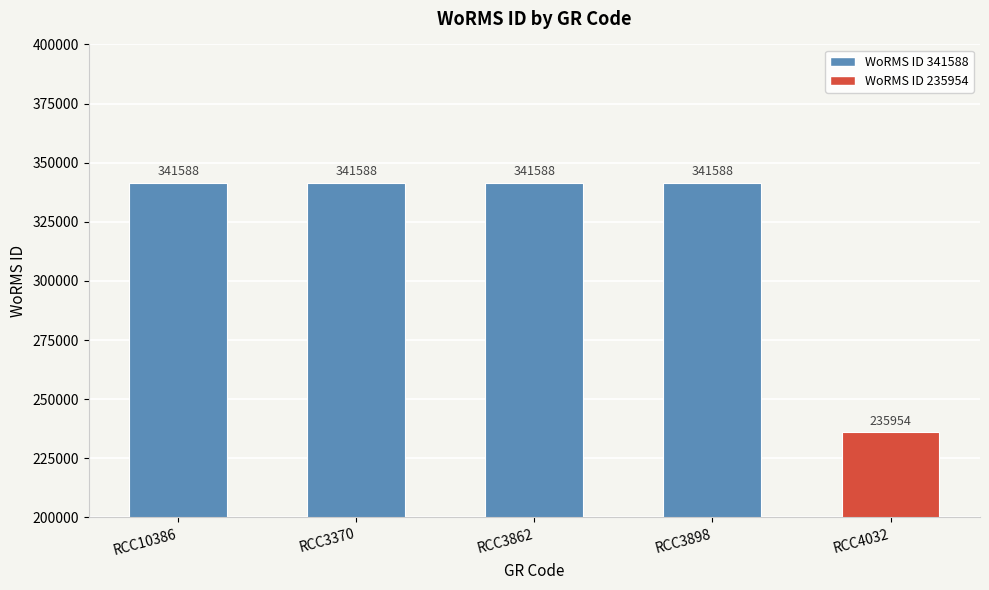

The value at RCC3862 is 341588. True or false?

True